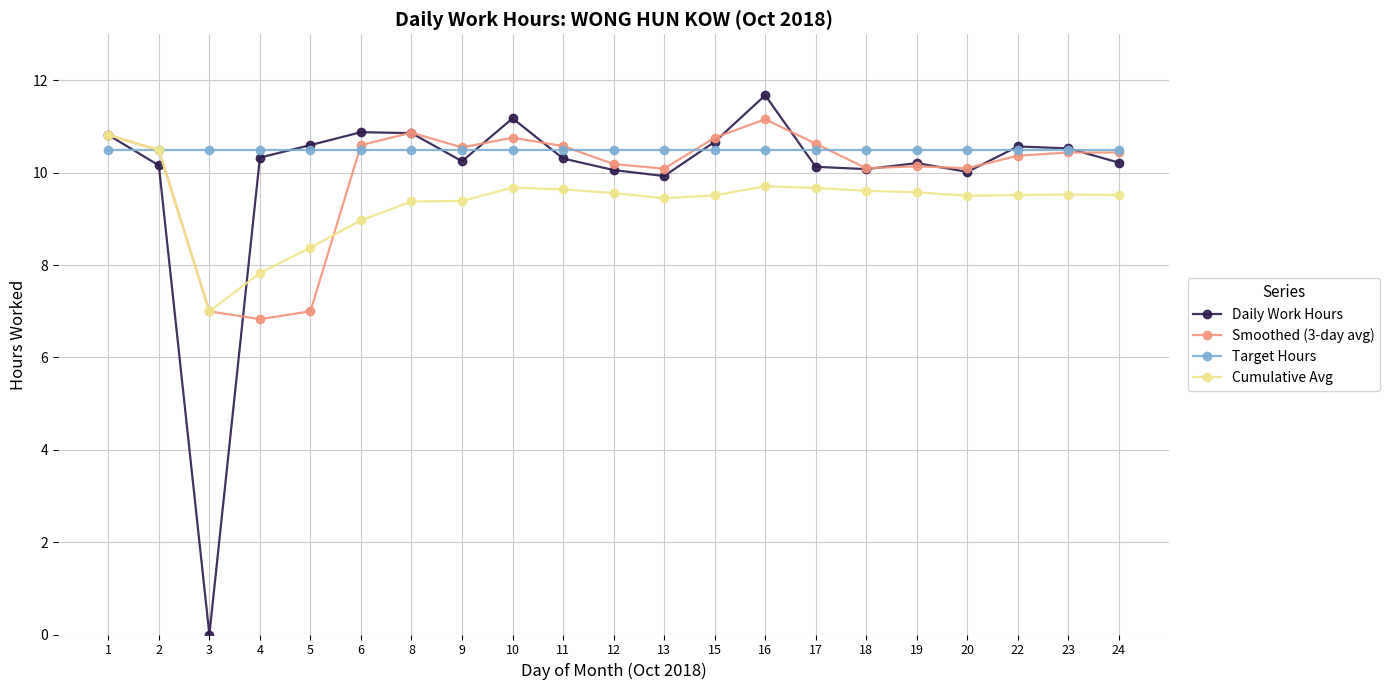

What is the value of the Daily Work Hours point at the 19th from the left?

10.6